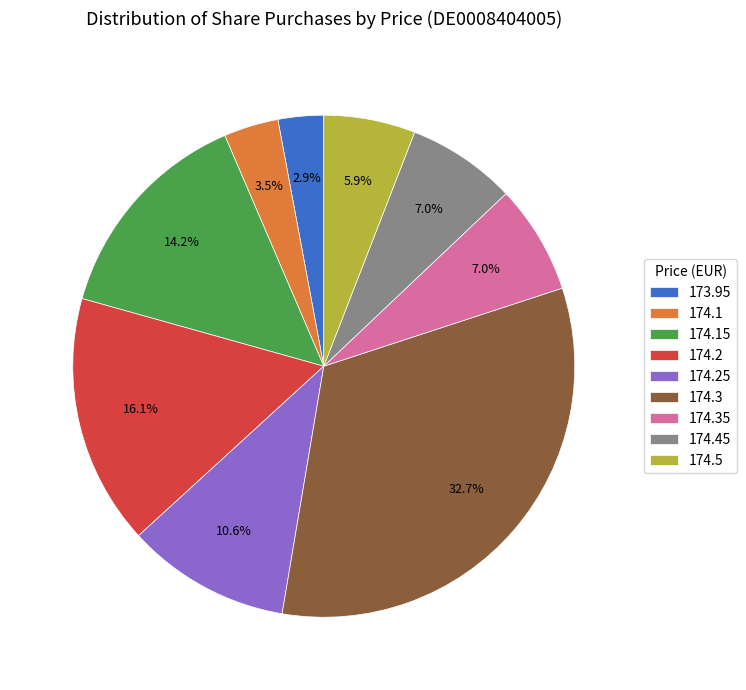

Does 174.45 account for over 50% of the chart?

No